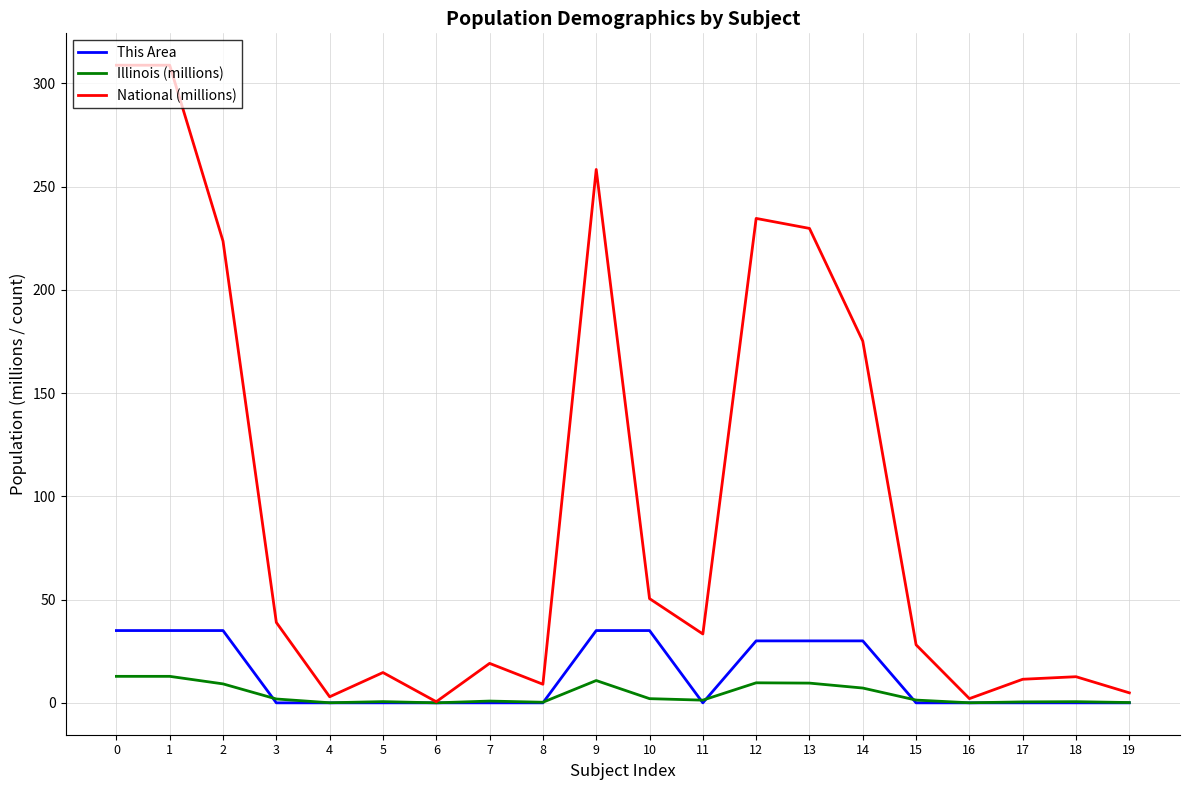

What is the greatest value displayed?

308.7